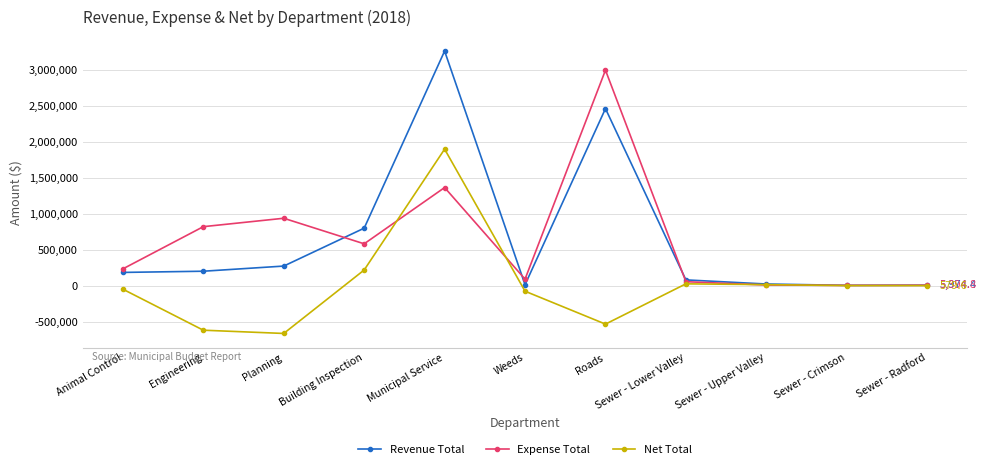

At which category does Expense Total reach its first local valley?

Building Inspection